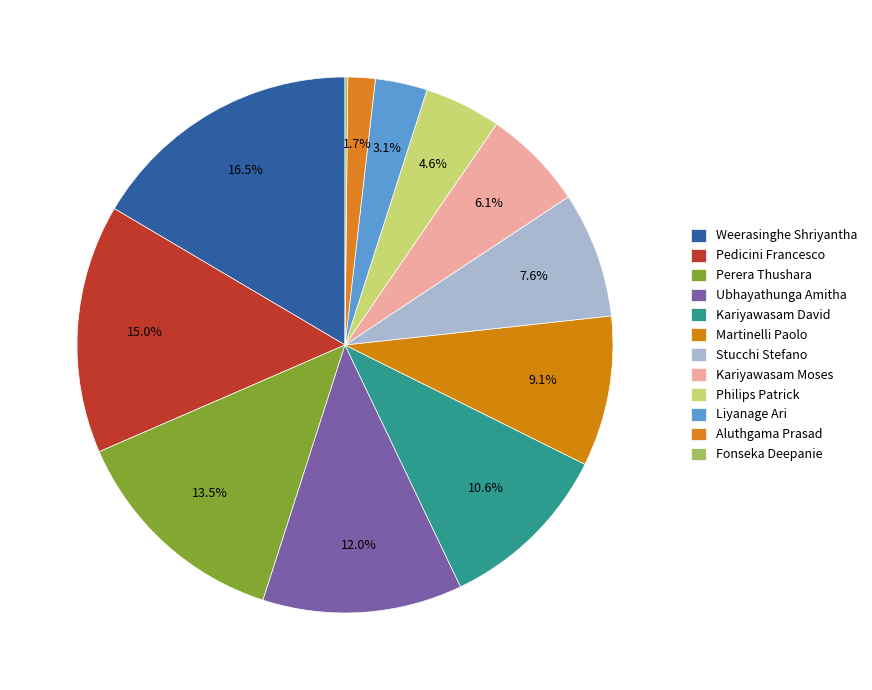

To the nearest percent, what is the difference between the largest and smallest slice percentages?

16%